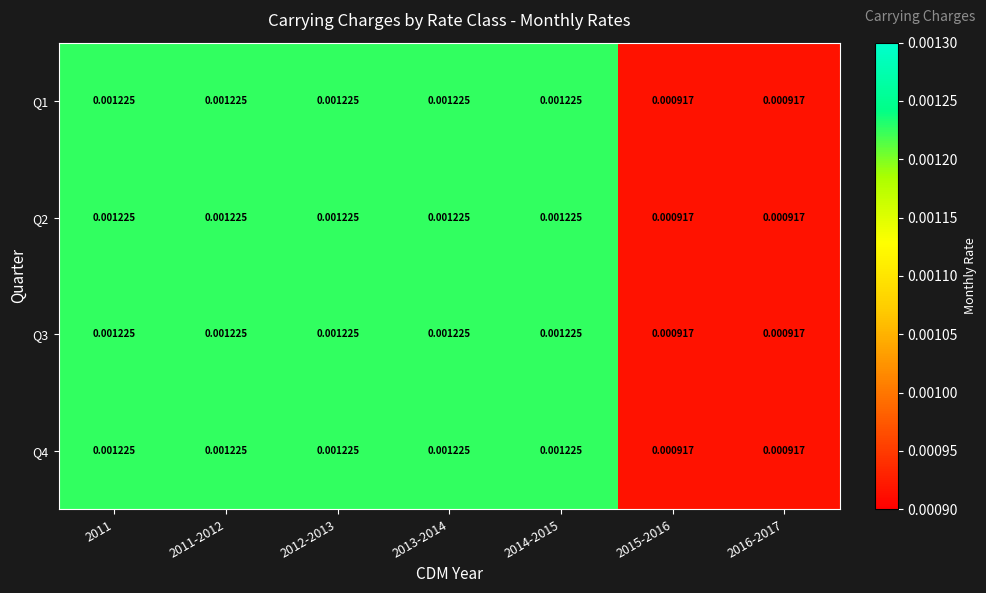

At how many categories does at least one series exceed 0?

7